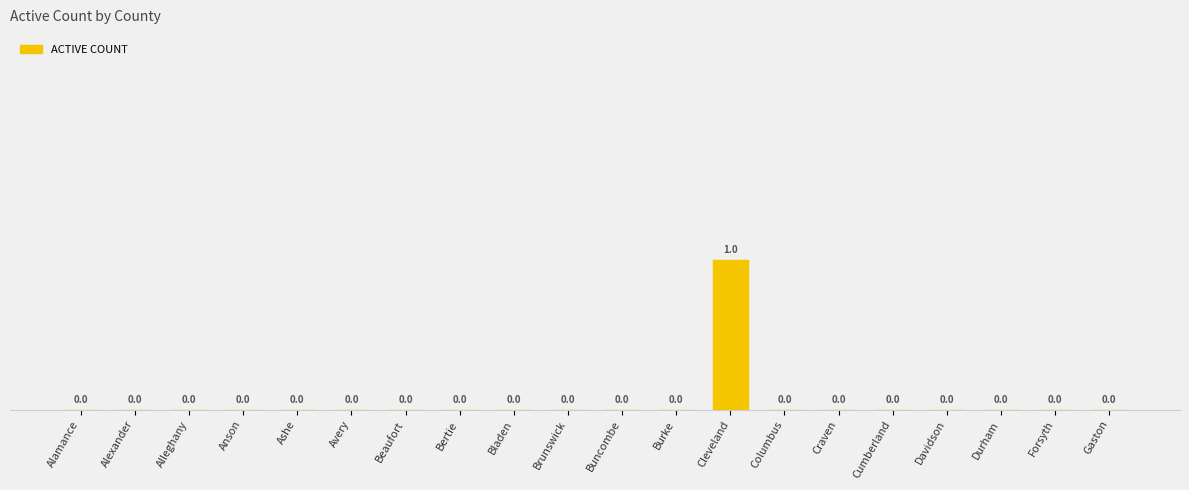

Rank the categories by value from lowest to highest.

Alamance, Alexander, Alleghany, Anson, Ashe, Avery, Beaufort, Bertie, Bladen, Brunswick, Buncombe, Burke, Columbus, Craven, Cumberland, Davidson, Durham, Forsyth, Gaston, Cleveland